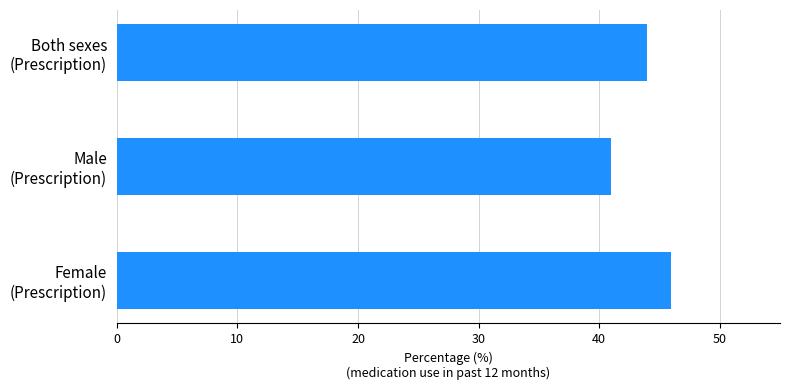

What is the difference between the maximum and minimum values?

5